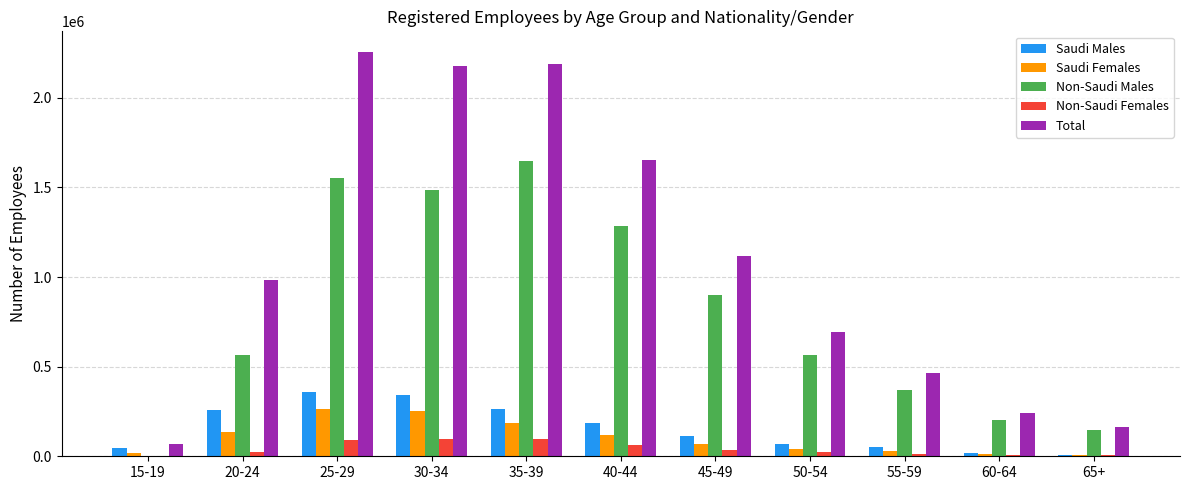

The value of Saudi Males at 55-59 is 50523. True or false?

True